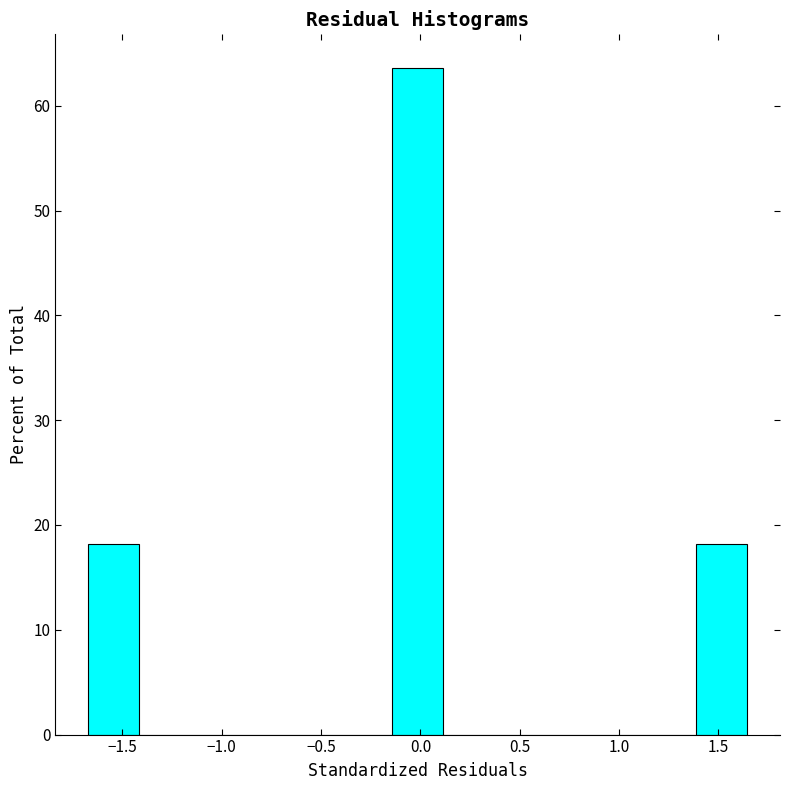

Over which range of the x-axis is the bar tallest?

-0.15 to 0.10